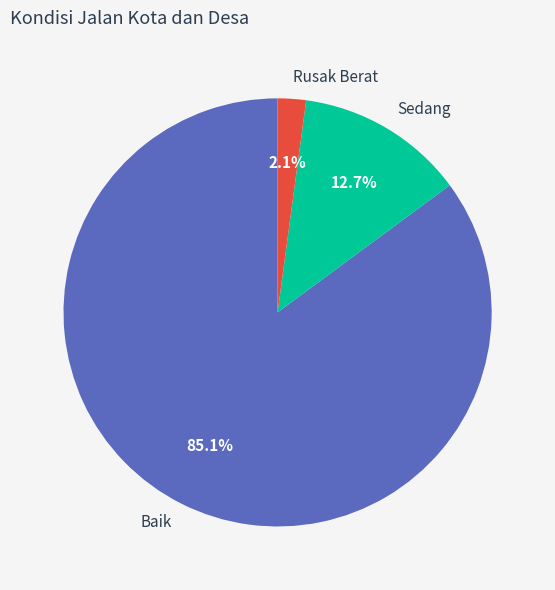

How many segments does this pie chart have?

3